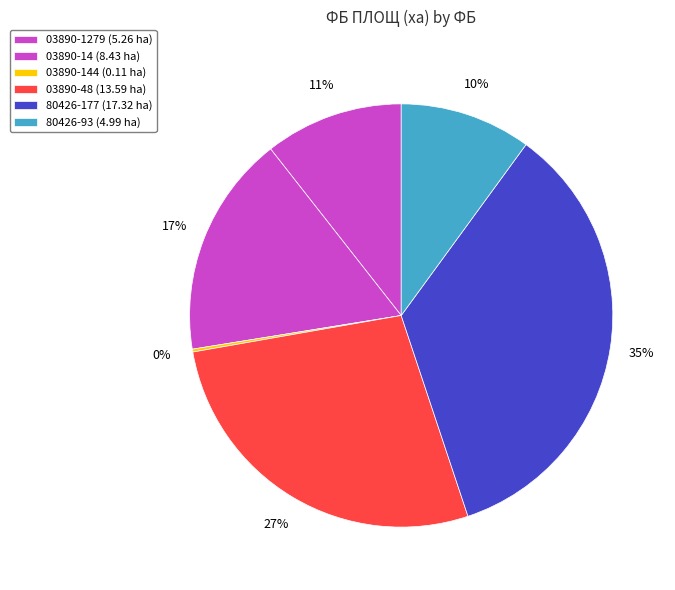

Count the number of slices in the pie.

6